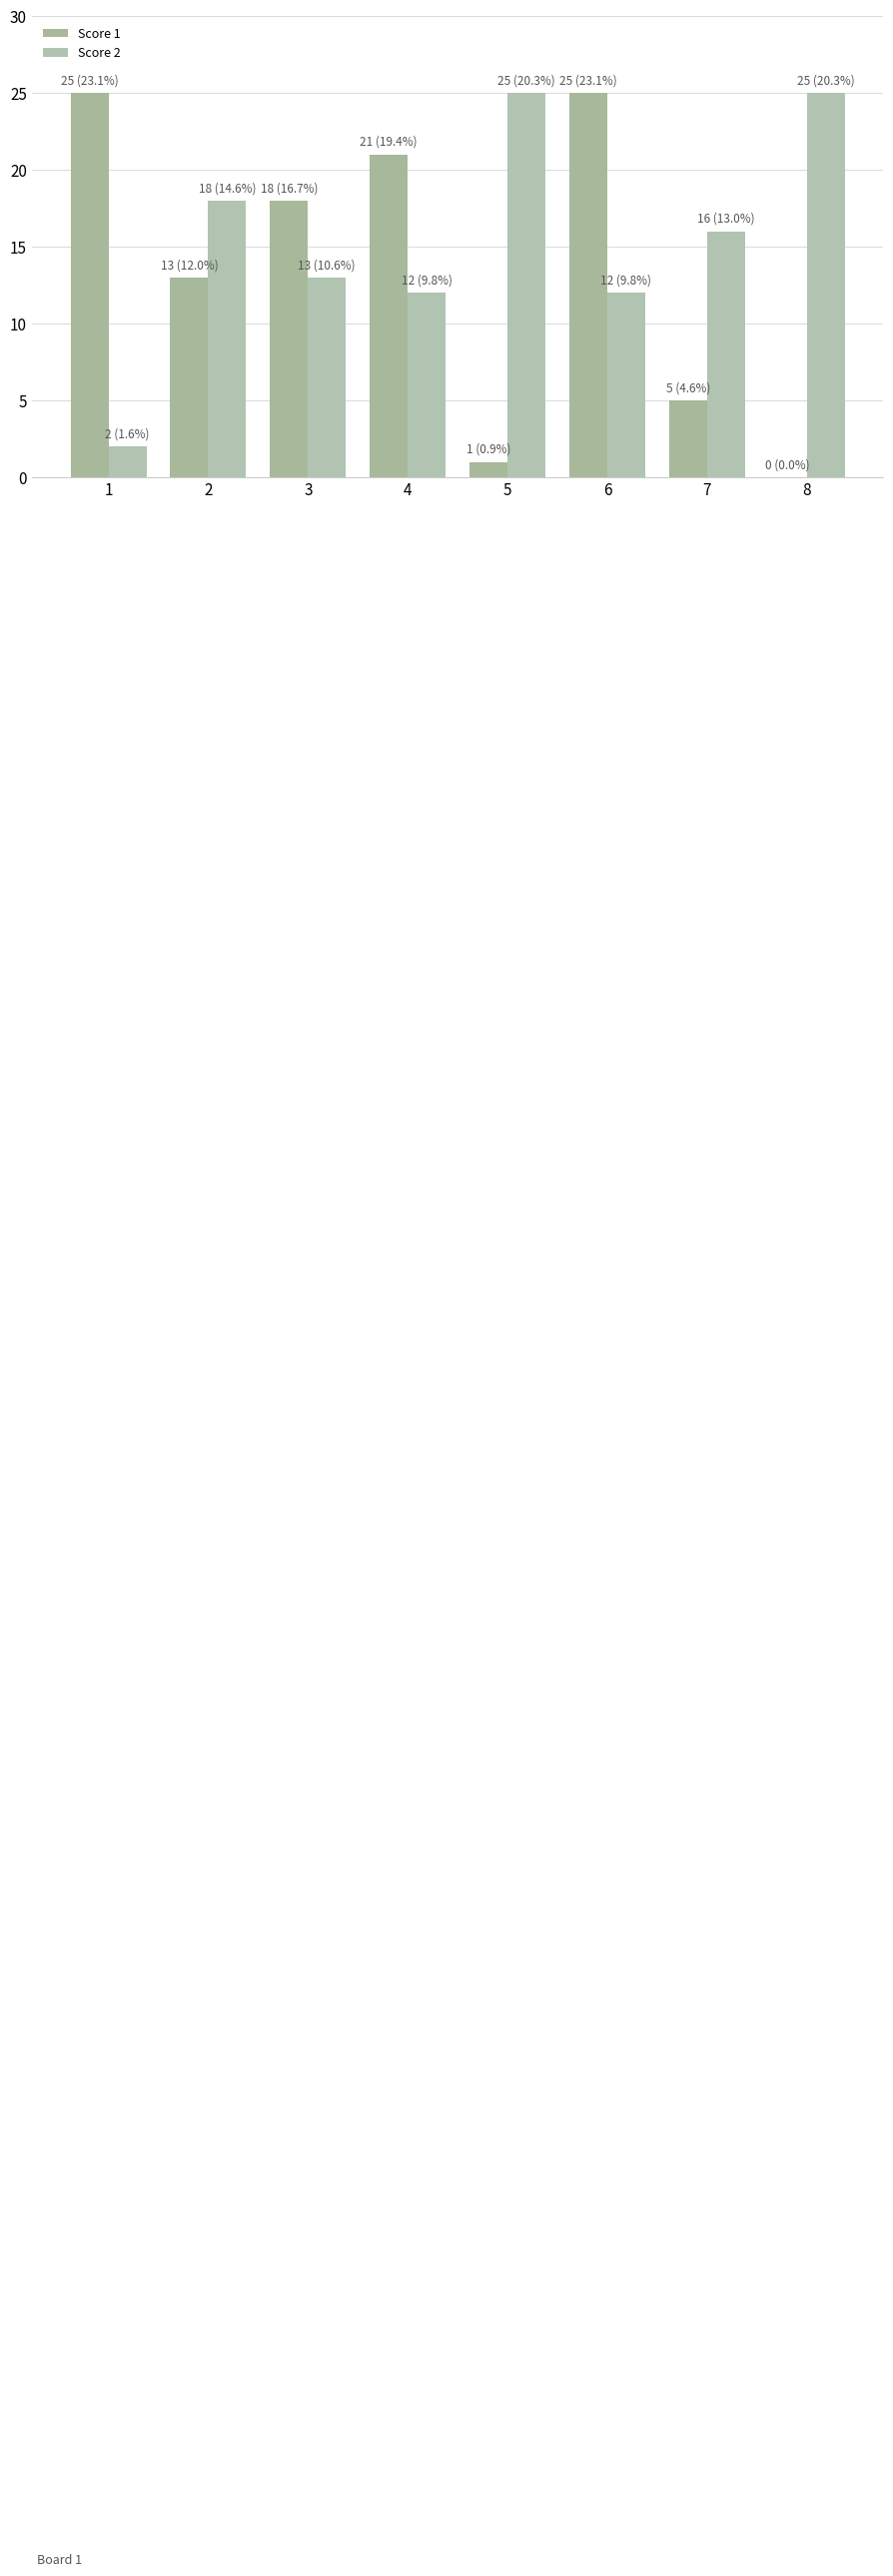

Count the number of data series in this chart.

2